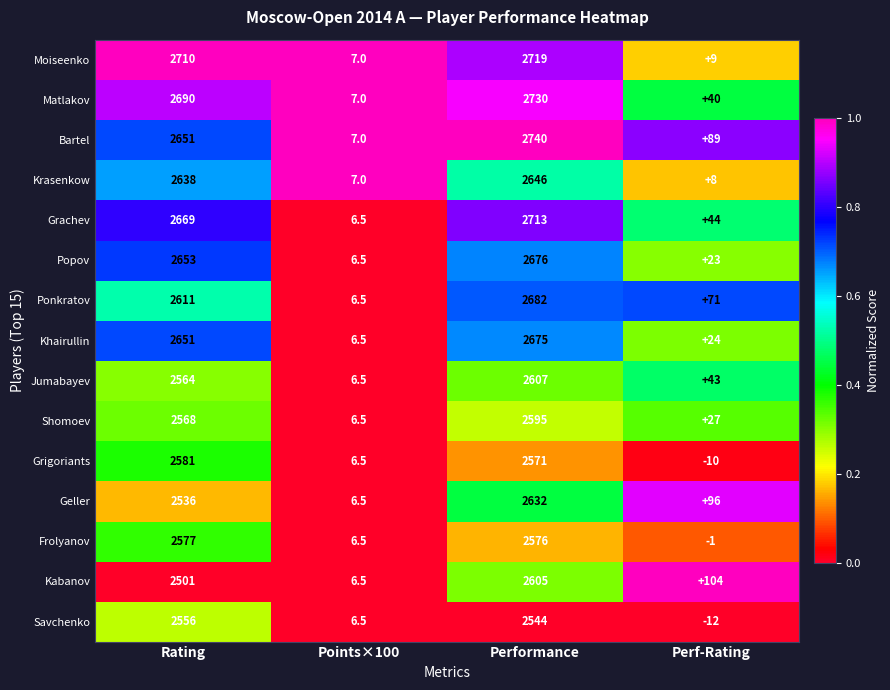

What is the spread (max minus min) of values at Points×100?

0.5